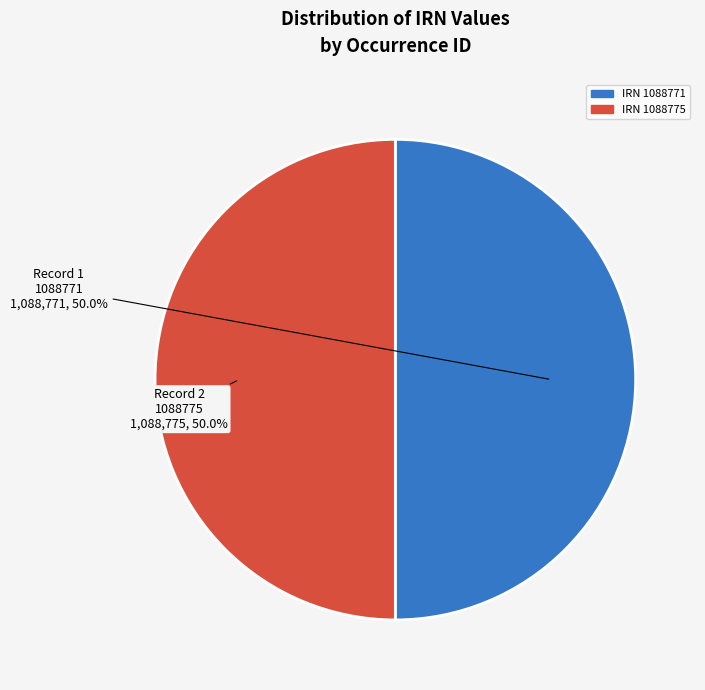

Combined, do IRN 1088775 and IRN 1088771 account for over 50%?

Yes